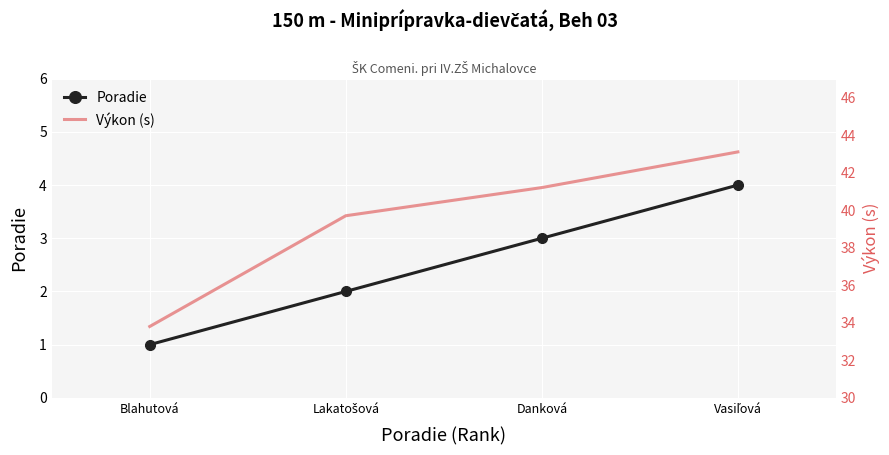

Reading left to right, extract all data points from this chart.

Poradie: Blahutová=1.0	Lakatošová=2.0	Danková=3.0	Vasiľová=4.0
Výkon (s): Blahutová=33.8	Lakatošová=39.7	Danková=41.2	Vasiľová=43.1